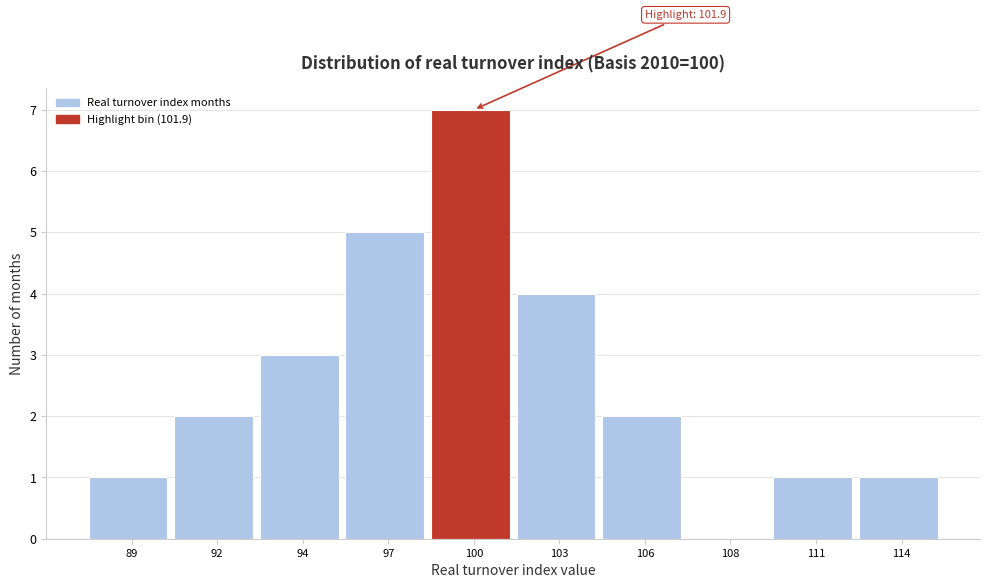

Reading left to right, list all the values displayed in this chart.

89=1	92=2	94=3	97=5	100=7	103=4	106=2	108=0	111=1	114=1